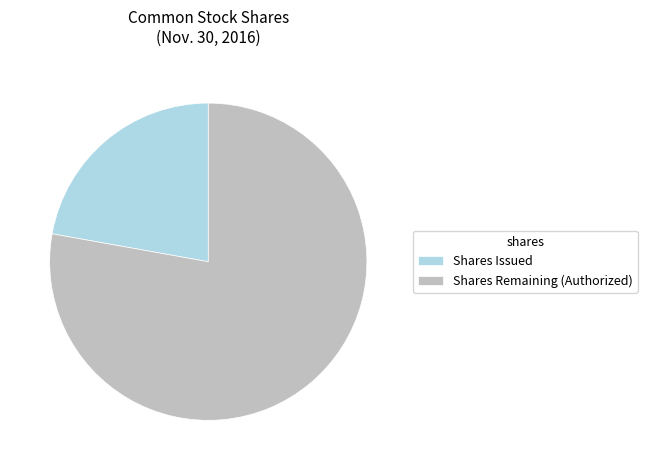

How many segments does this pie chart have?

2